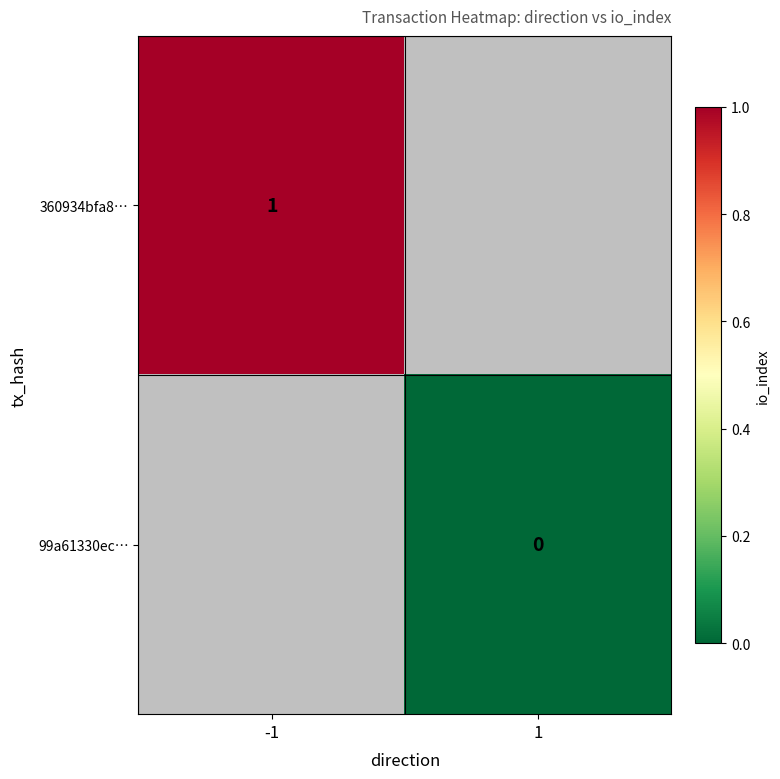

True or false: 360934bfa8… has a value of 2 at -1.

False